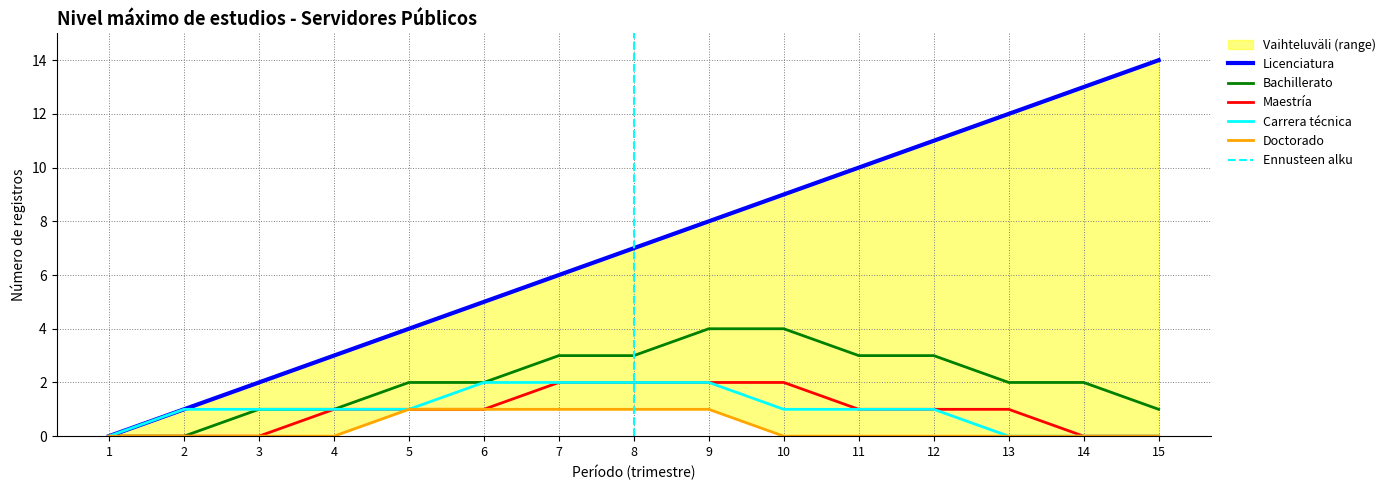

What is the difference between the maximum and minimum values in the Maestría series?

2